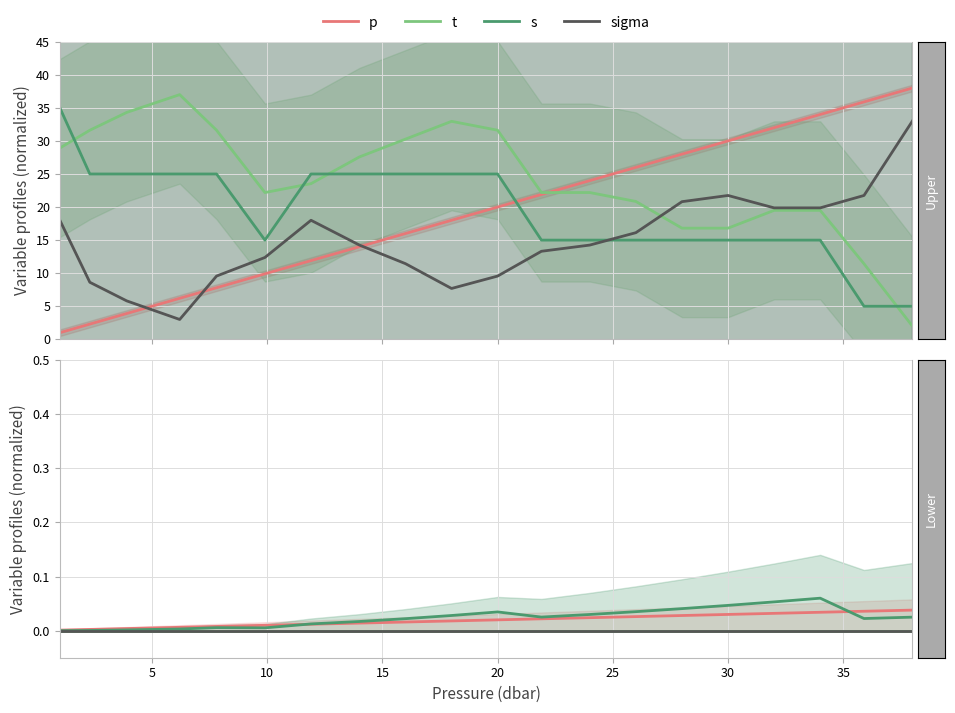

True or false: t has more than 2 points higher than both neighbors.

False